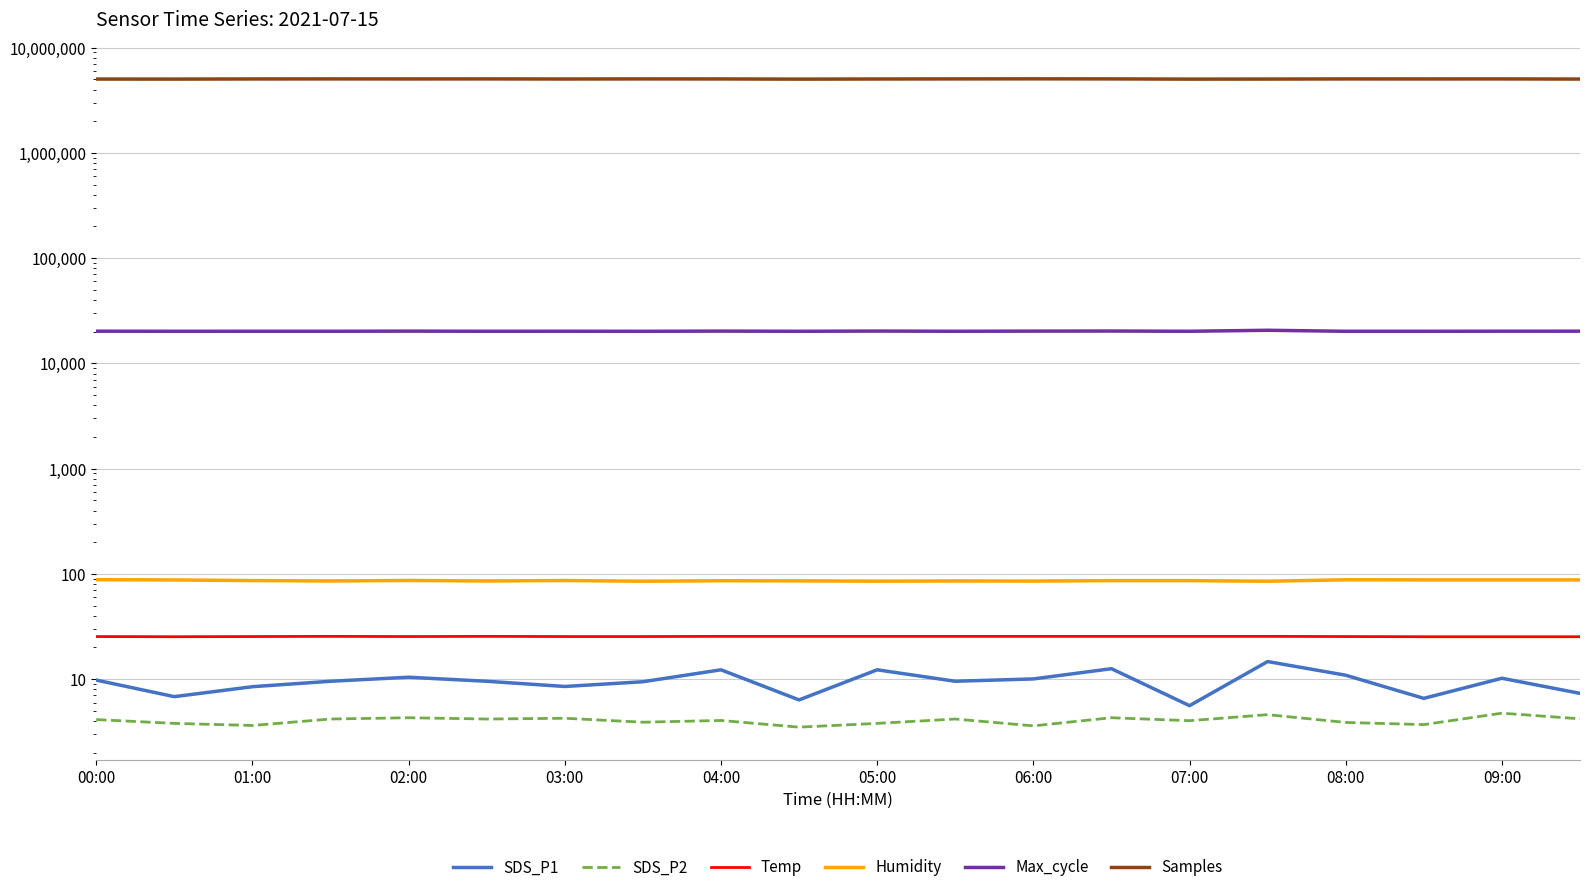

What is the sum of all Humidity values?

1729.1